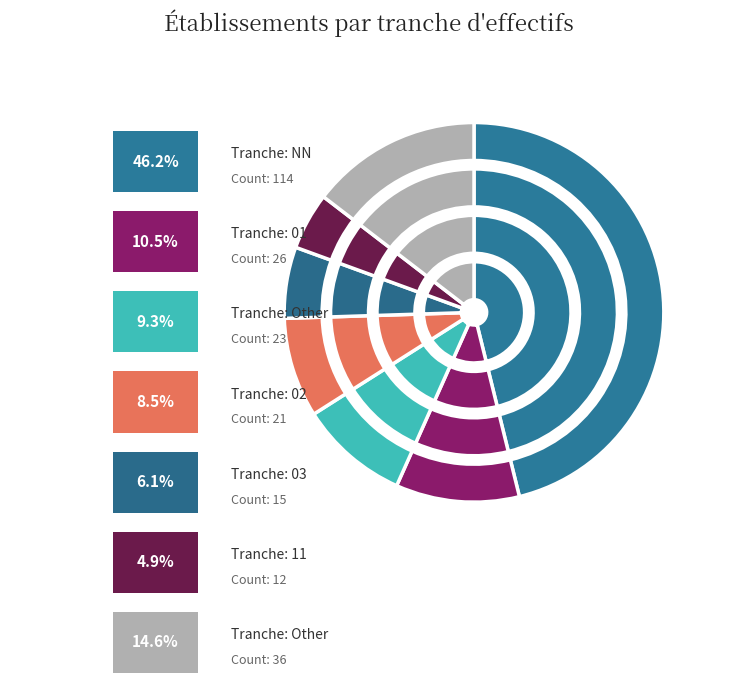

Which slice is the largest?

NN